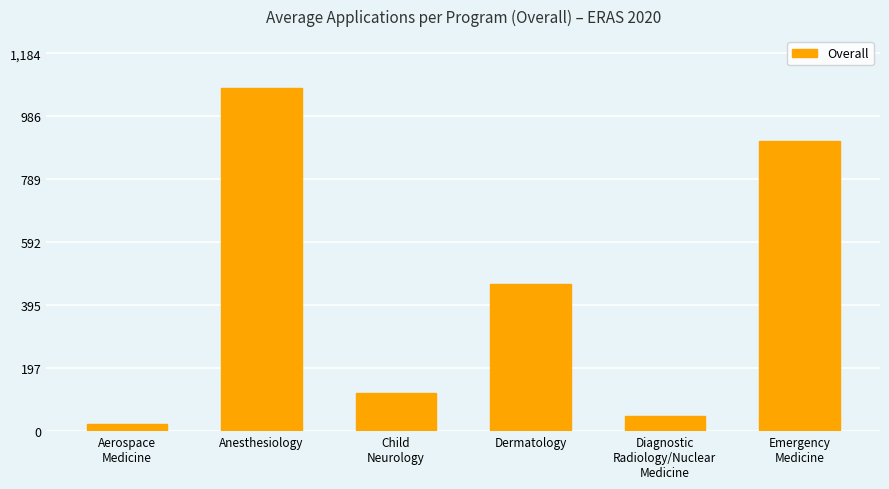

Which category has the lowest value across all series?

Aerospace
Medicine